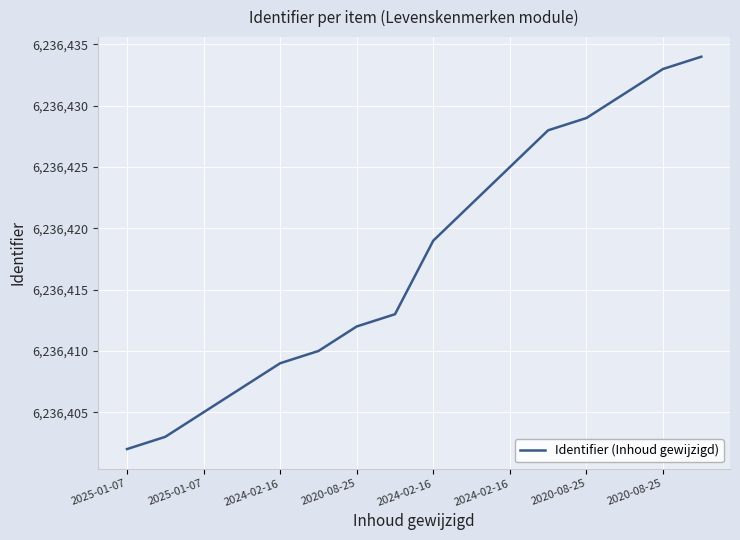

What is the minimum value shown in the chart?

6236402